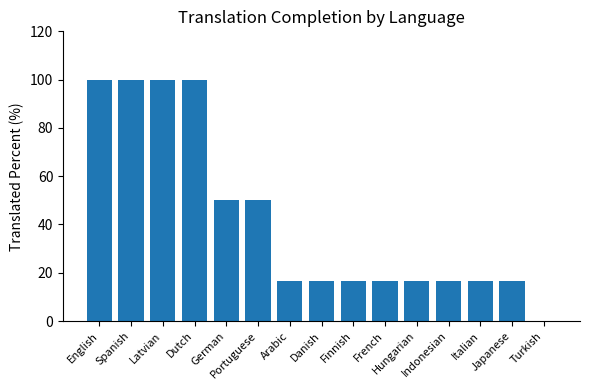

At which label does the data first exceed 16?

English